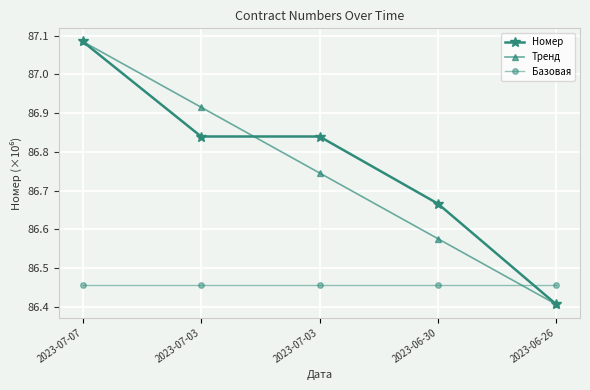

Between 2023-07-03 and 2023-06-30, which series saw the biggest shift?

Номер